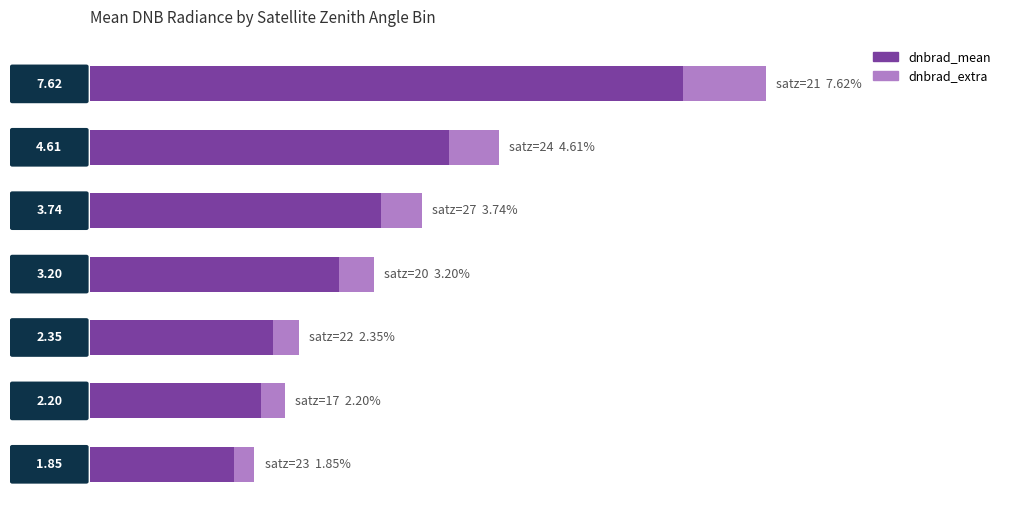

Rank the categories by dnbrad_mean value from lowest to highest.

6, 5, 4, 3, 2, 1, 0